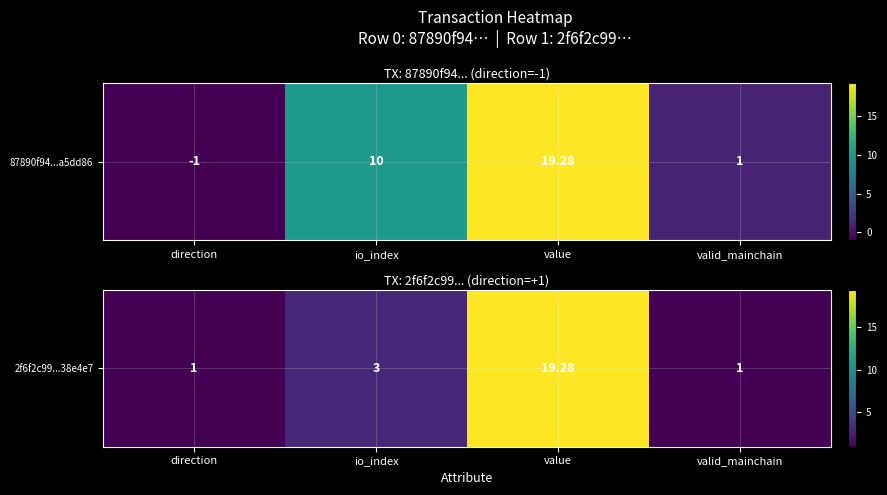

What is the change in value from direction to io_index?

+2.0